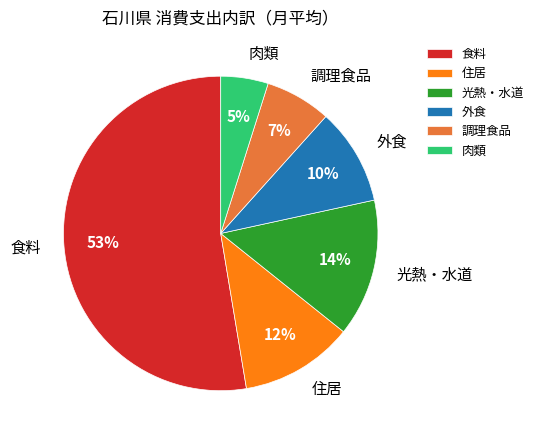

Which has a higher value, 光熱・水道 or 食料?

食料